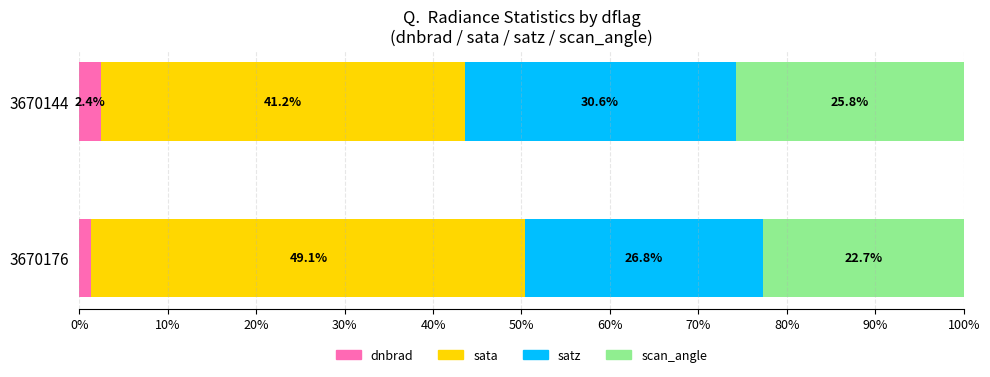

Which category has the lowest value in the dnbrad series?

3670176